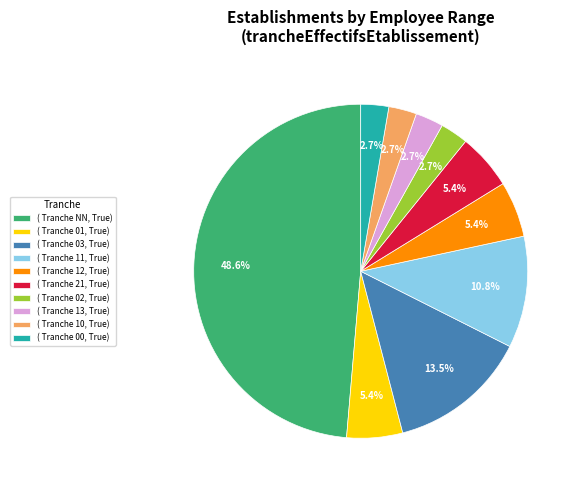

What percentage is NOT represented by ( Tranche 21, True)?

94.6%